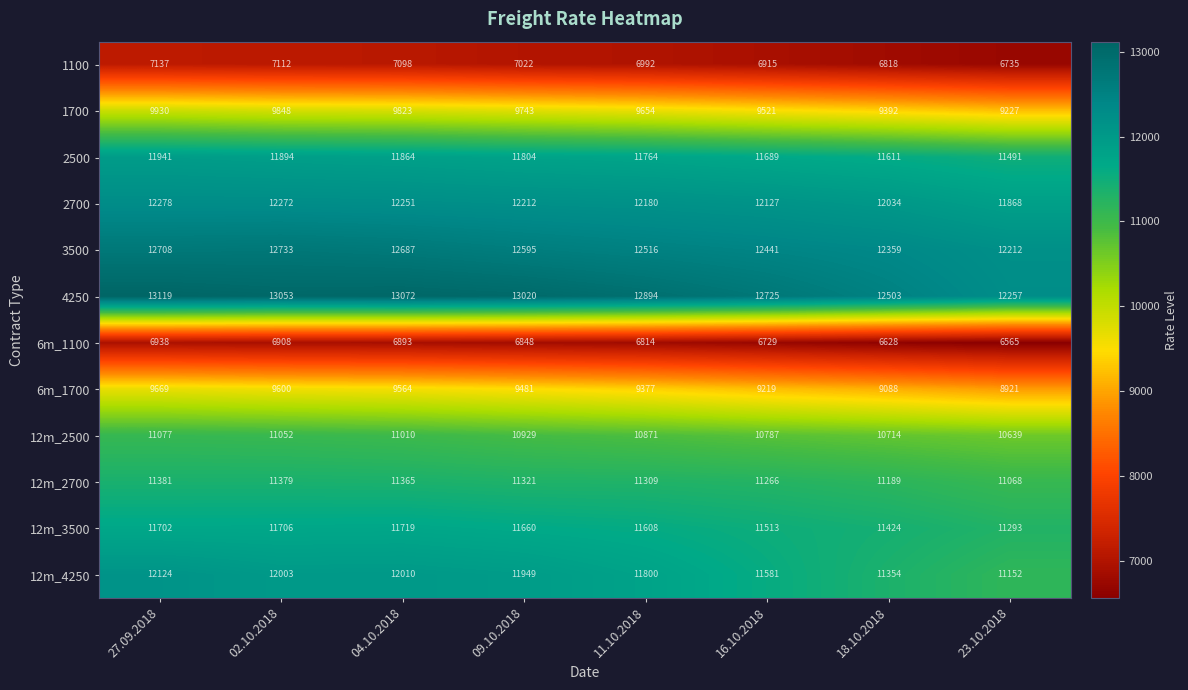

At how many categories does at least one series exceed 8386?

8